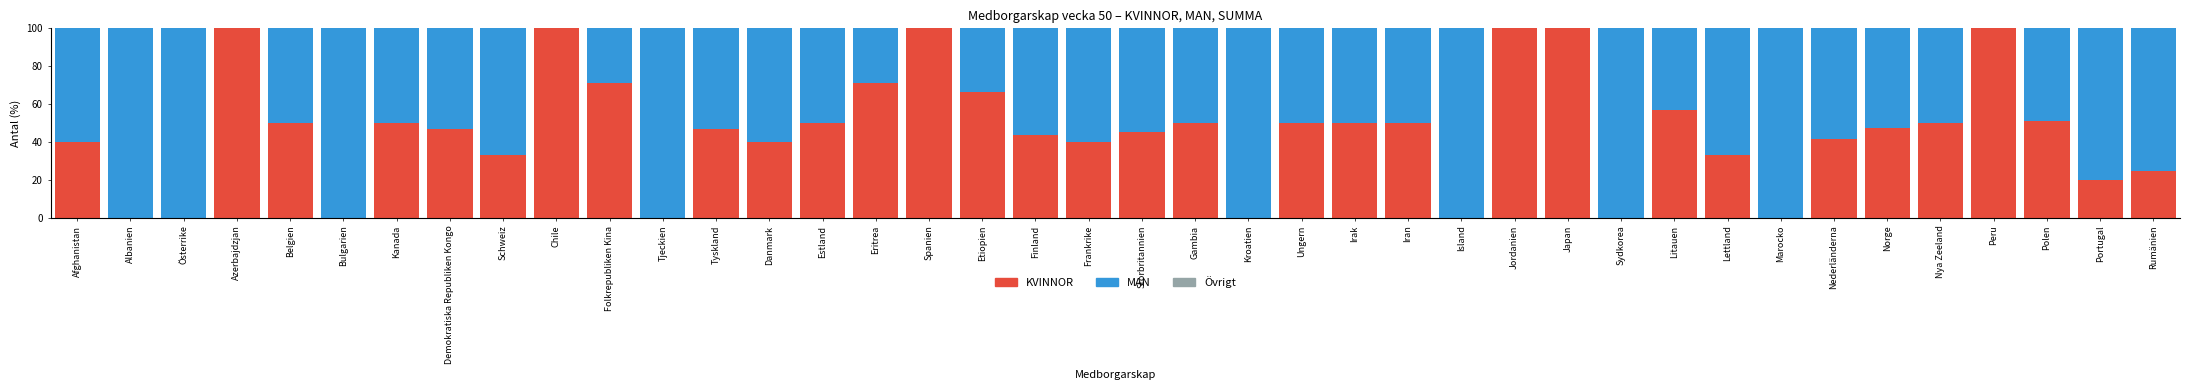

The KVINNOR series shows 100.0 at Azerbajdzjan. True or false?

True